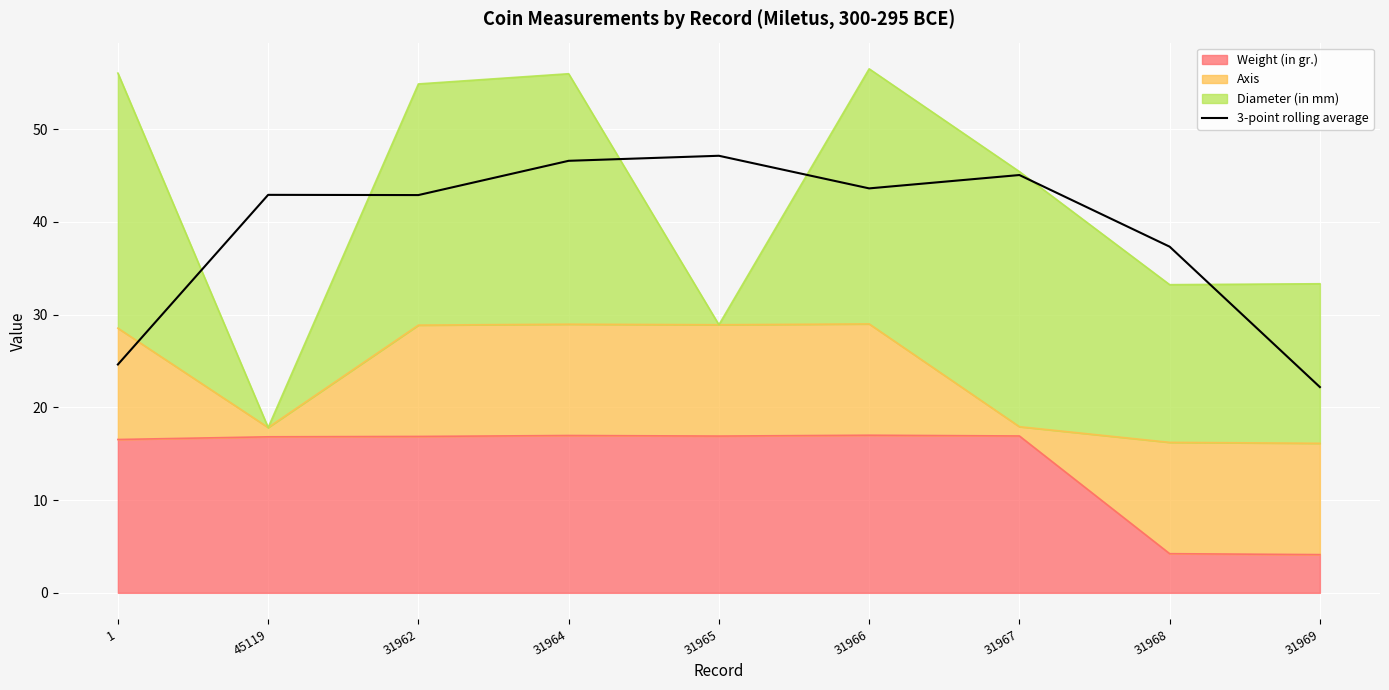

Rank the categories by value from lowest to highest.

31969, 1, 31968, 31962, 45119, 31966, 31967, 31964, 31965